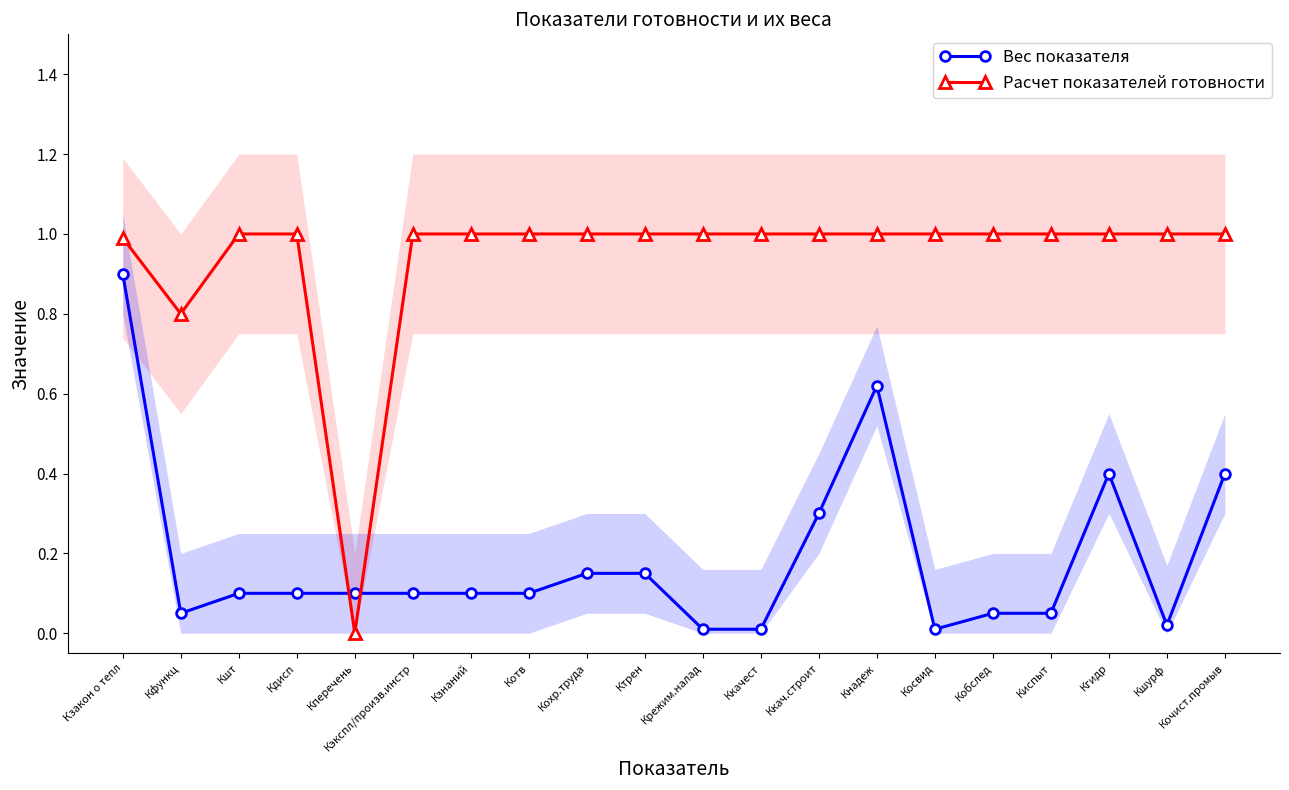

What are all the series names shown in the legend?

Вес показателя, Расчет показателей готовности